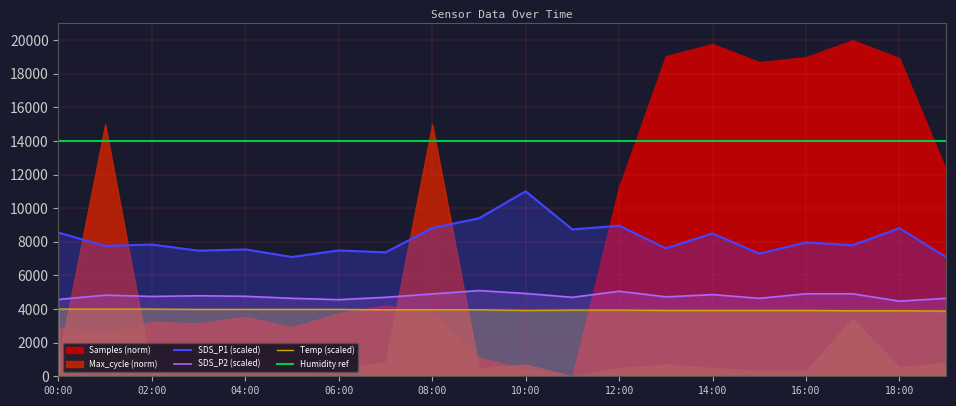

Which has a higher value, 07:00 or 18:00?

18:00